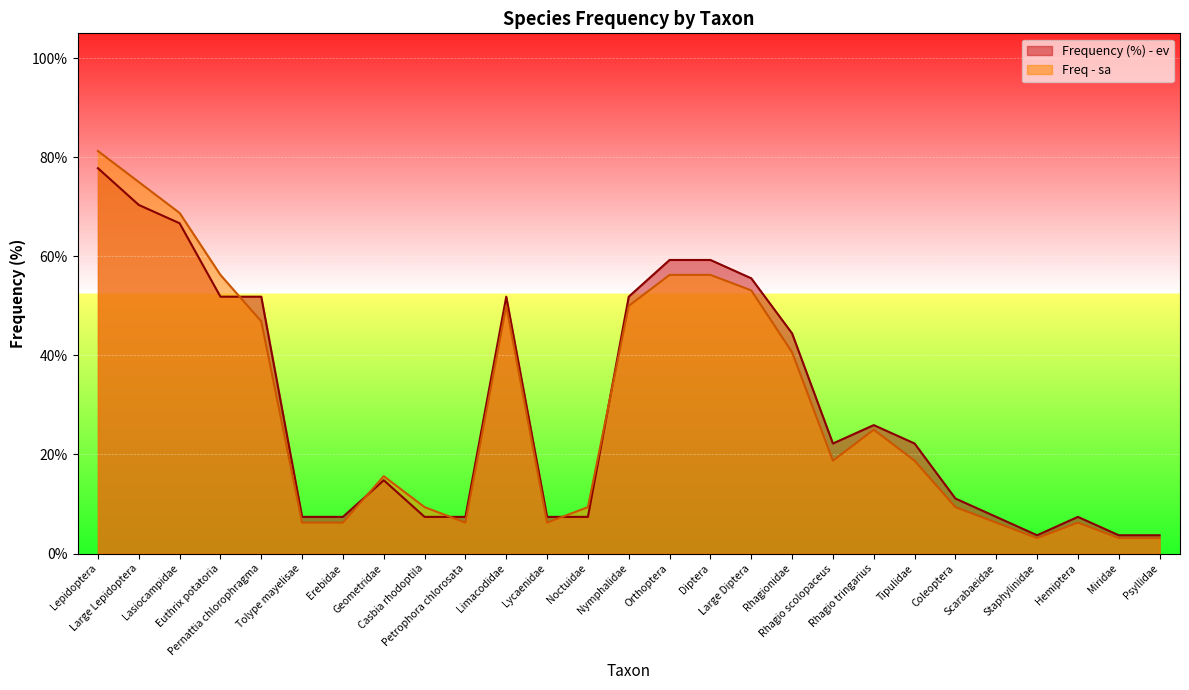

What are all the series names shown in the legend?

Frequency (%) - ev, Freq - sa